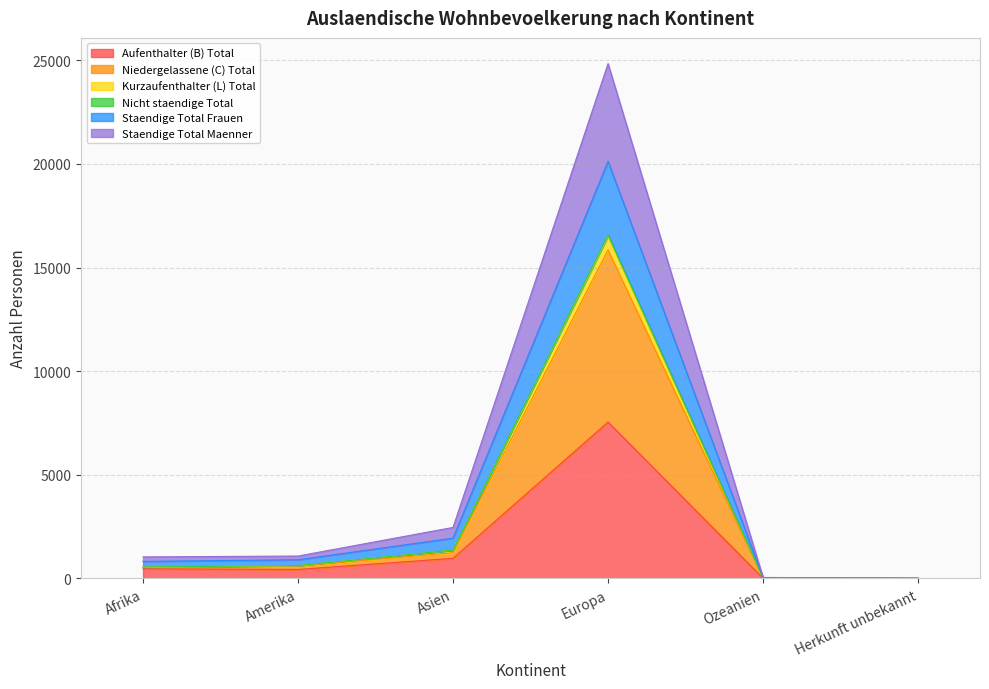

Does the chart display data point markers on the line(s)?

No